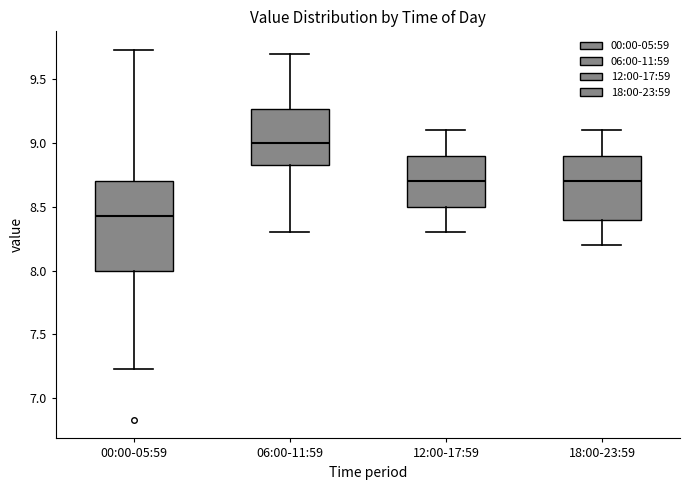

Reading left to right, read every box against the y-axis: the position of its median line, the range the box covers, and the ends of its whiskers. The values are not printed on the chart, so give them approximately, as read against the axis.

00:00-05:59: median 8.45, box 8.00 to 8.70, whiskers 7.25 to 9.75
06:00-11:59: median 9.00, box 8.85 to 9.25, whiskers 8.30 to 9.70
12:00-17:59: median 8.70, box 8.50 to 8.90, whiskers 8.30 to 9.10
18:00-23:59: median 8.70, box 8.40 to 8.90, whiskers 8.20 to 9.10